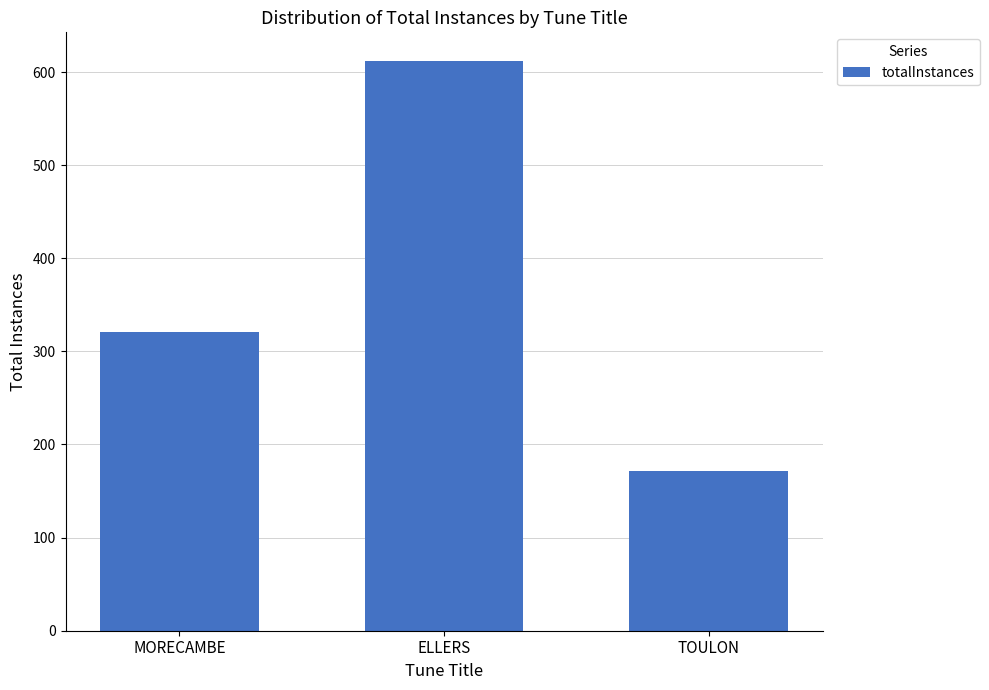

Approximately how many times larger is the value at ELLERS compared to TOULON?

3.6